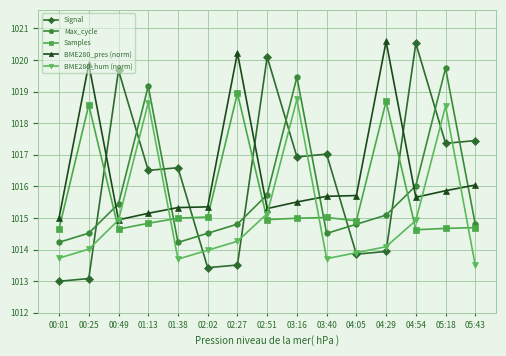

True or false: BME280_hum (norm) has a value of 1759.7 at 04:29.

False